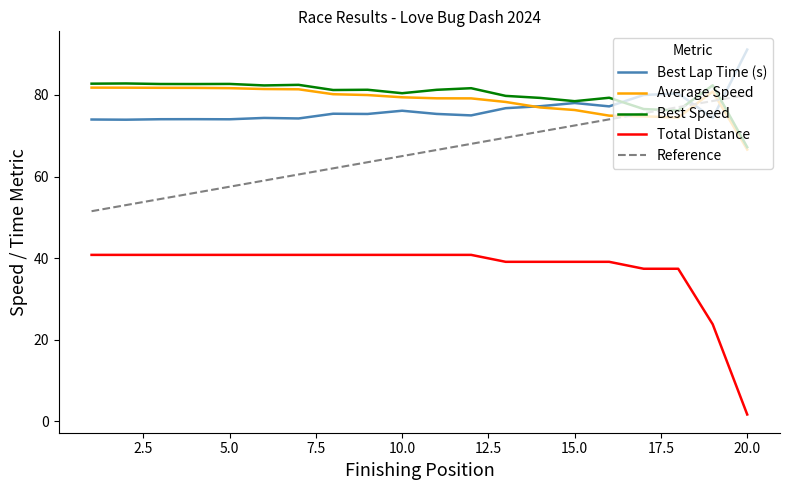

True or false: Best Lap Time (s) and Total Distance intersect in this chart.

False